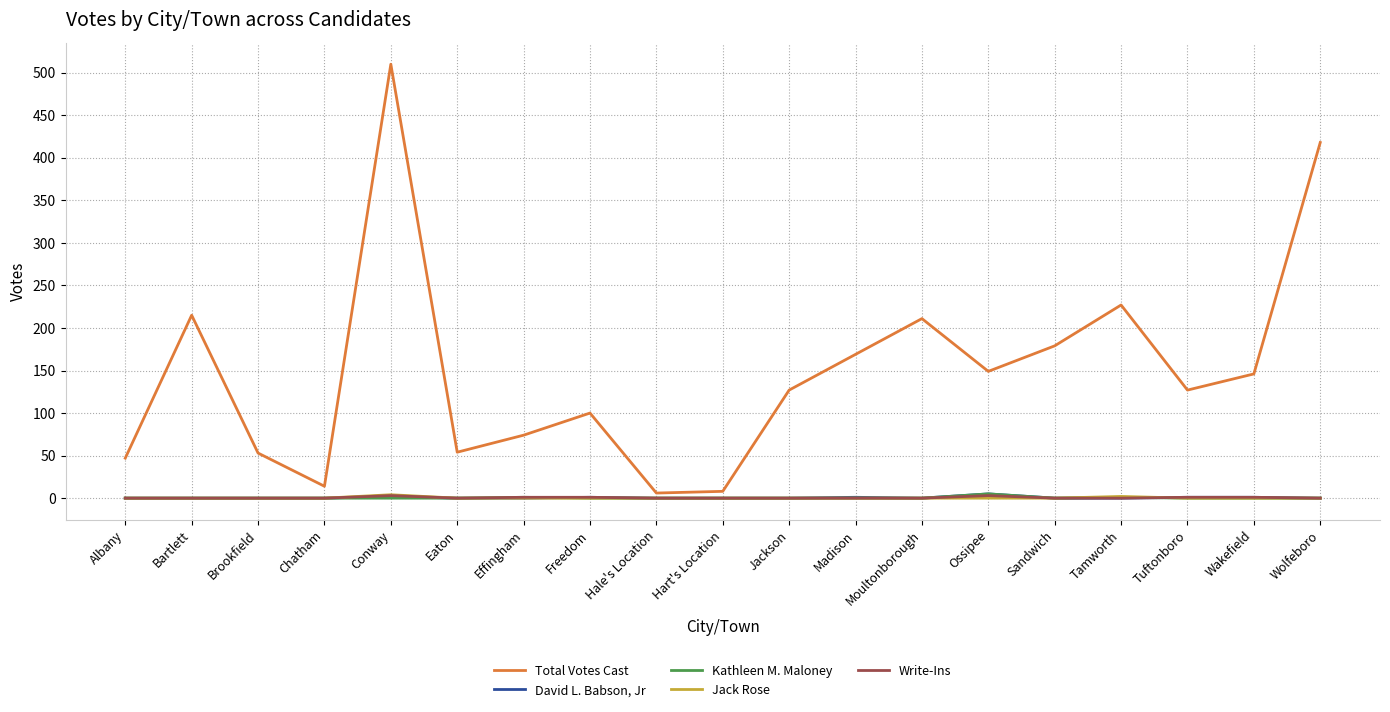

Which series changed the most between Albany and Tamworth?

Total Votes Cast